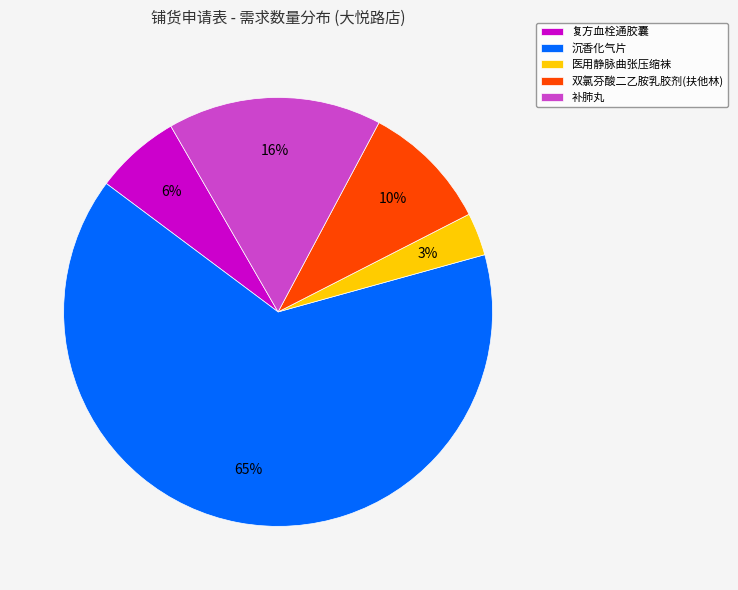

What is the ratio of the value at 复方血栓通胶囊 to the value at 补肺丸?

0.4